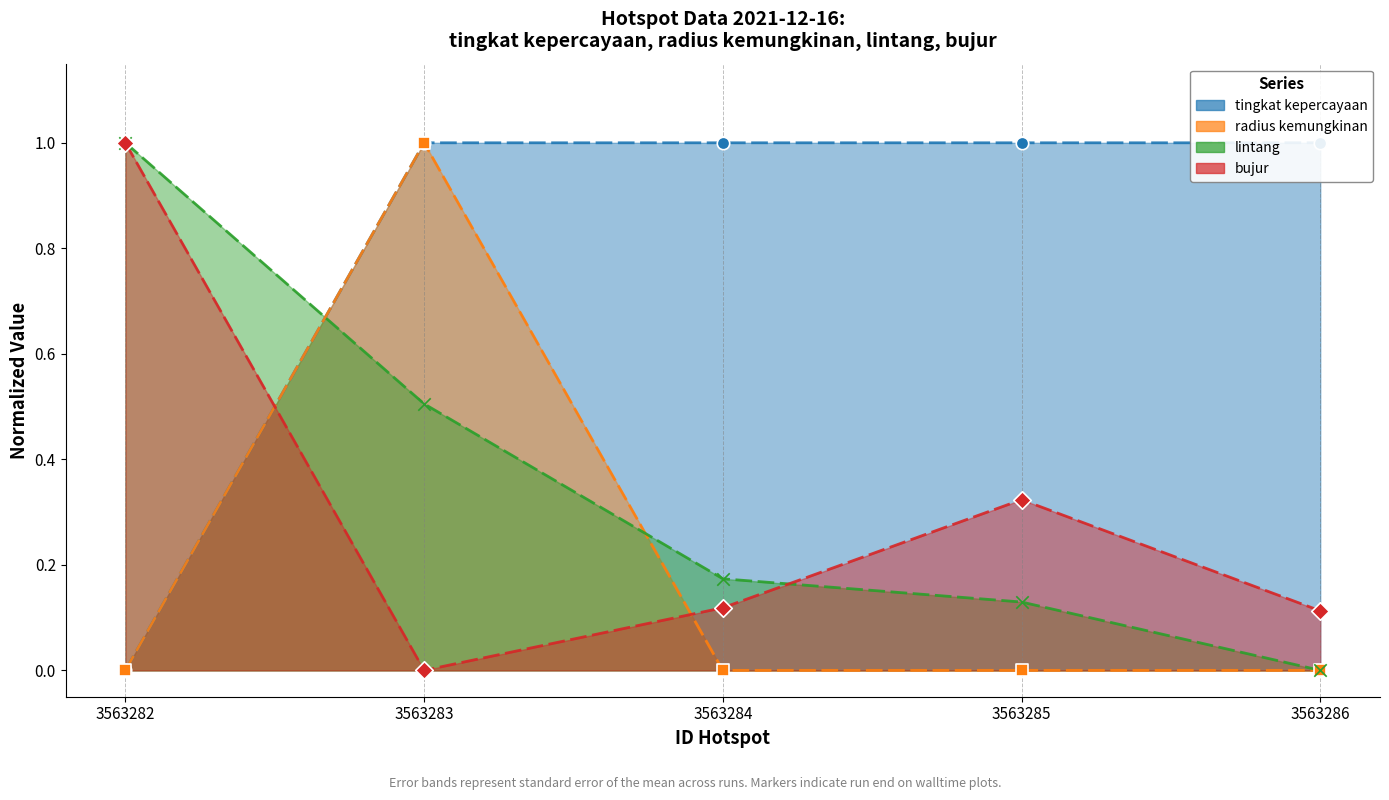

Is the value of tingkat kepercayaan at 3563283 greater than the value of bujur at 3563284?

Yes